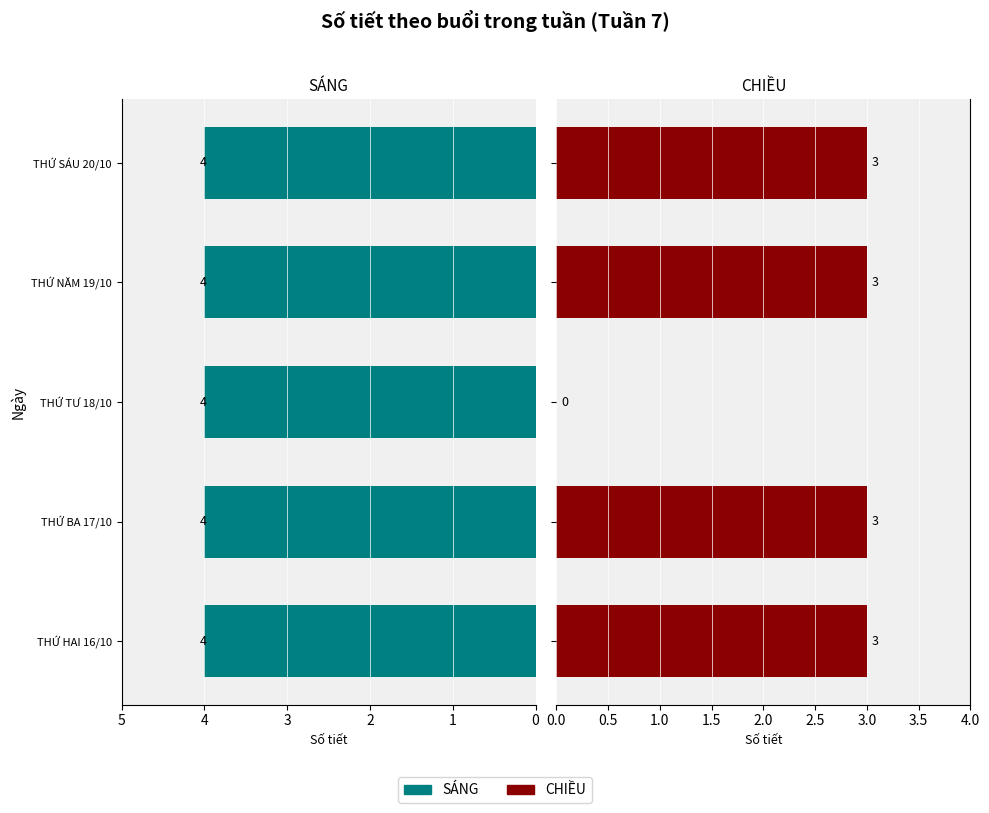

Is it true that CHIỀU equals 1.1 at 4?

False